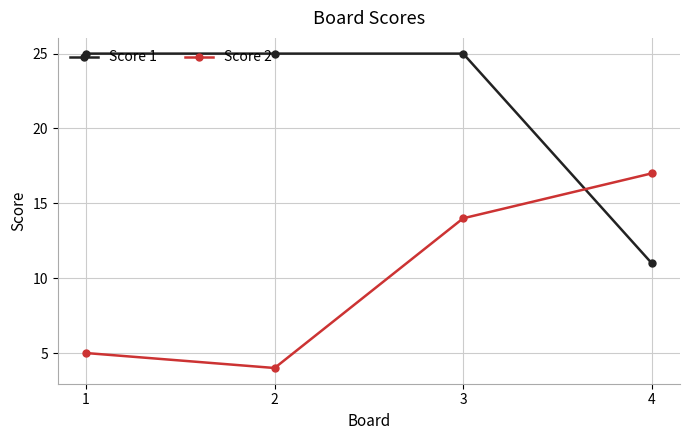

Rank the series by their average value, from highest to lowest.

Score 1, Score 2